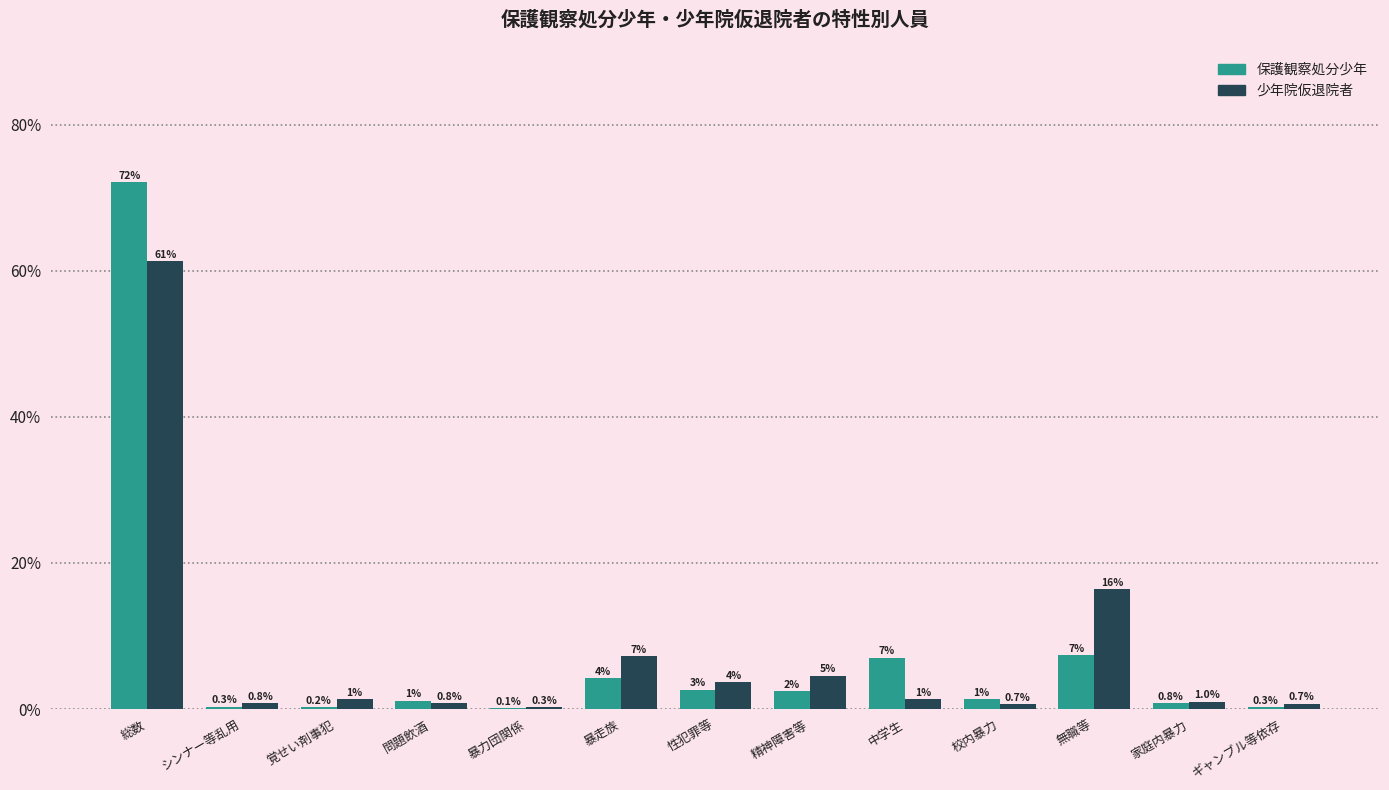

The value of 保護観察処分少年 at 暴走族 is 1.5. True or false?

False